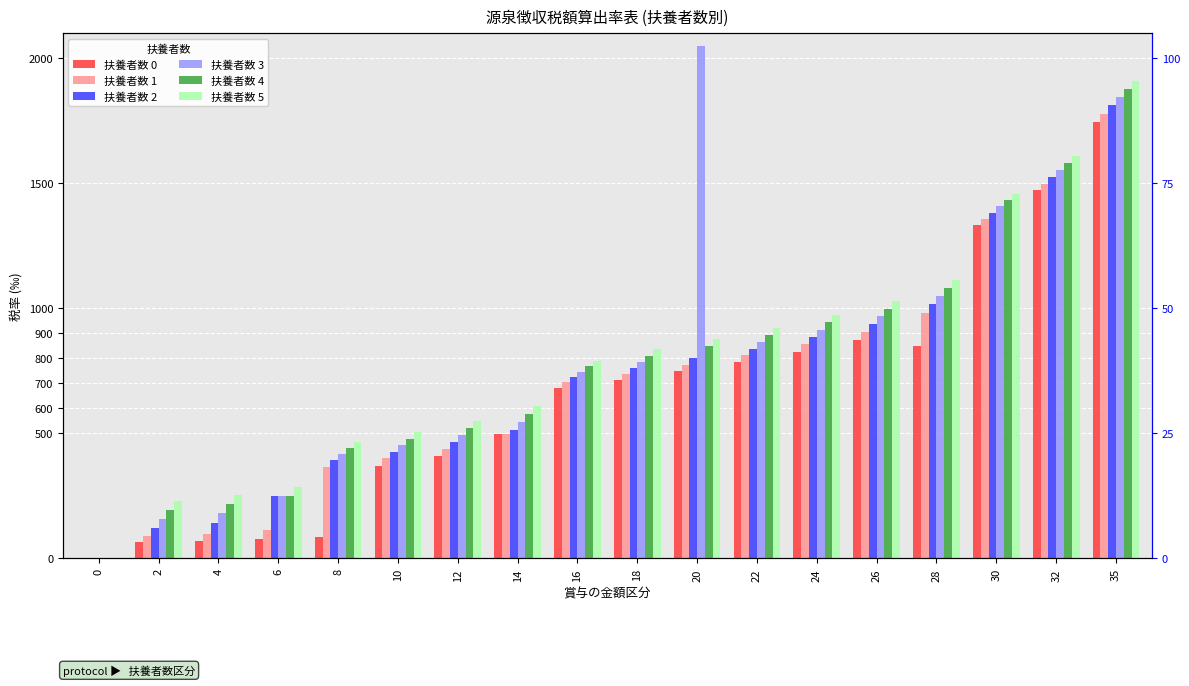

What is the difference between the maximum and minimum values in the 扶養者数 2 series?

1811